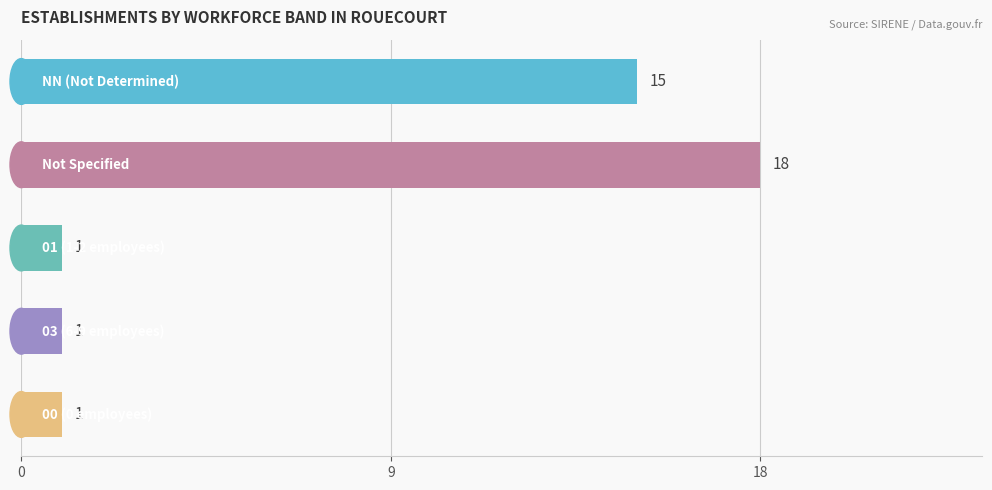

What is the value of the 2nd bar from the top?

18